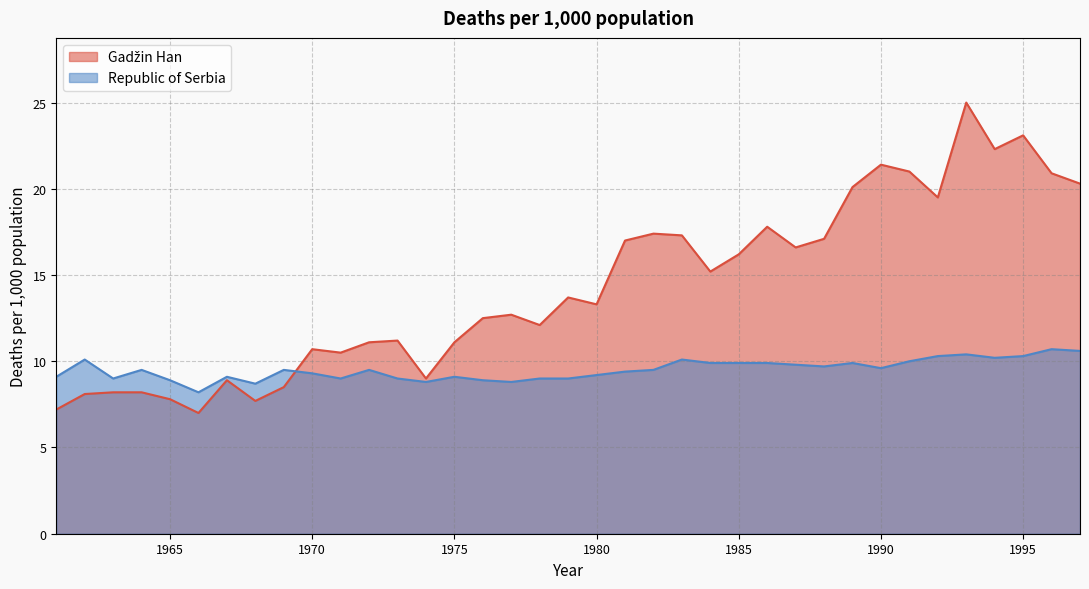

Is it true that Republic of Serbia equals 9.1 at 1975?

True